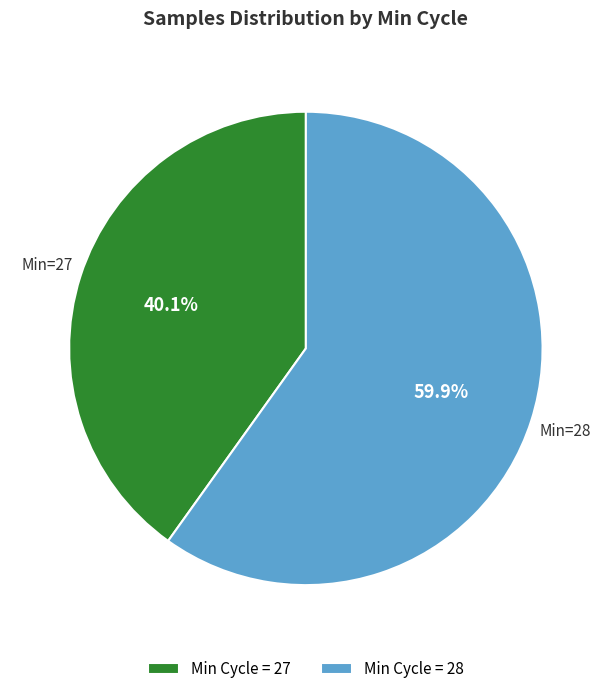

What is the largest slice in the pie chart?

Min Cycle = 28